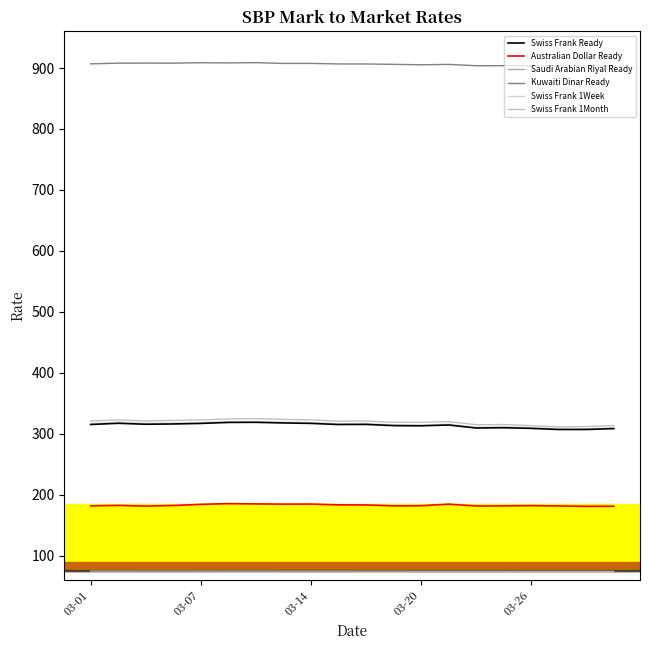

How many lines are shown in the chart?

6